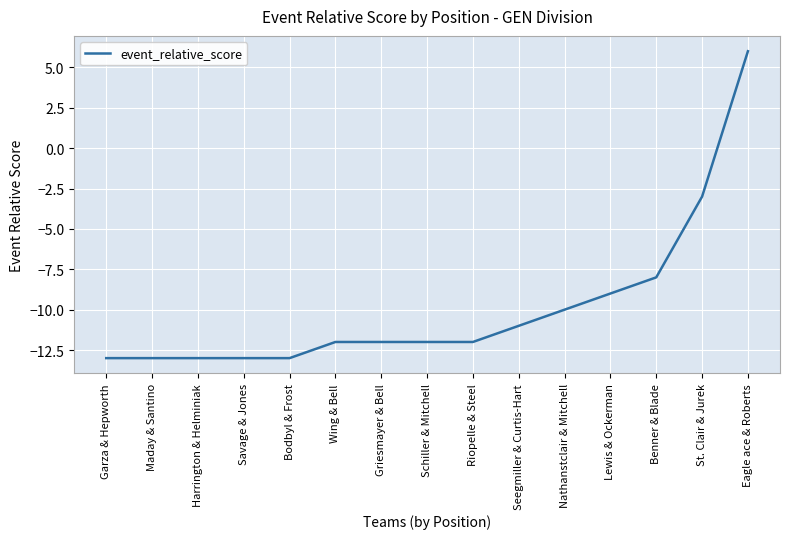

What is the sum of the values at Riopelle & Steel and Harrington & Helminiak?

-25